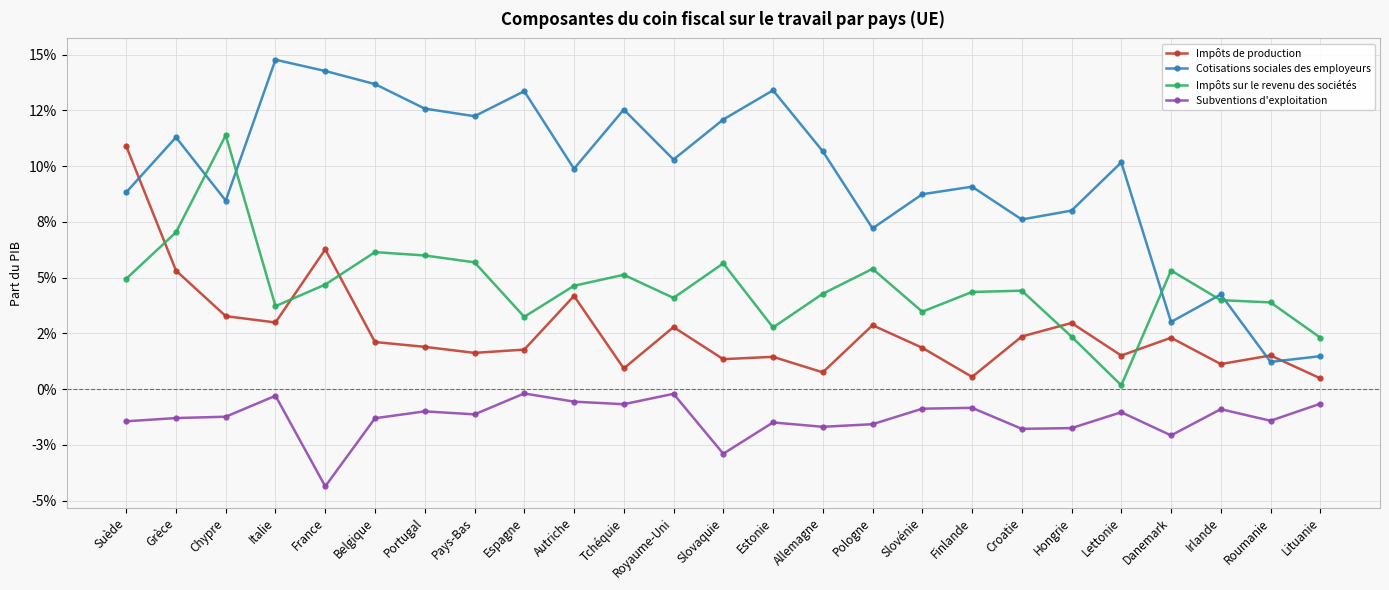

What are all the series names shown in the legend?

Impôts de production, Cotisations sociales des employeurs, Impôts sur le revenu des sociétés, Subventions d'exploitation